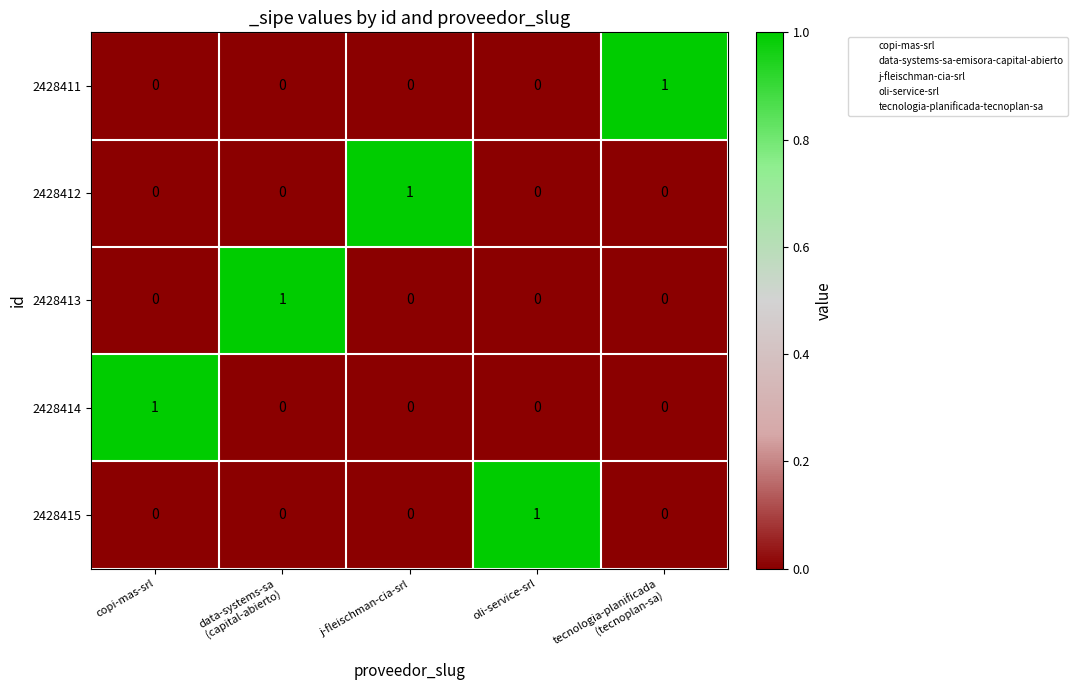

The value of 2428413 at copi-mas-srl is 0. True or false?

True